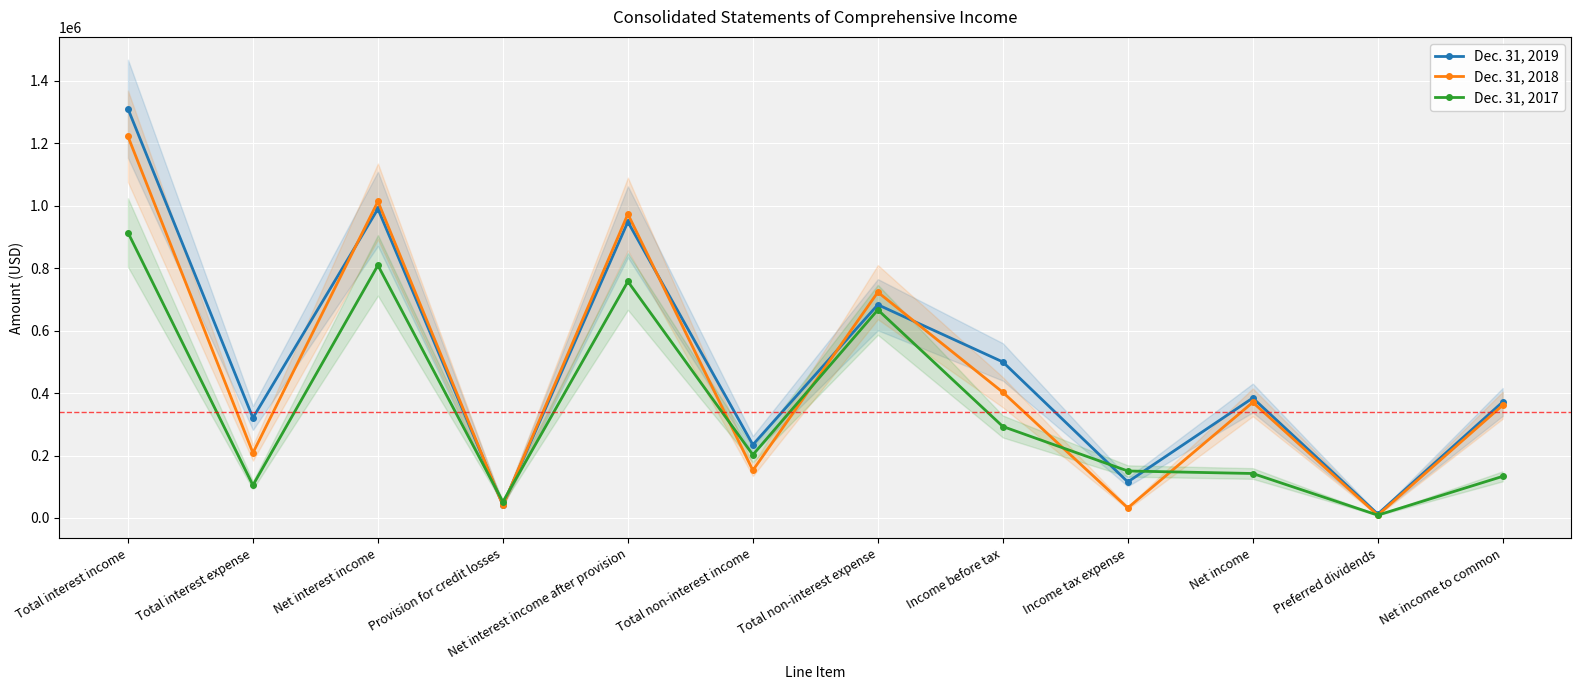

What is the average value of the Dec. 31, 2018 series?

458939